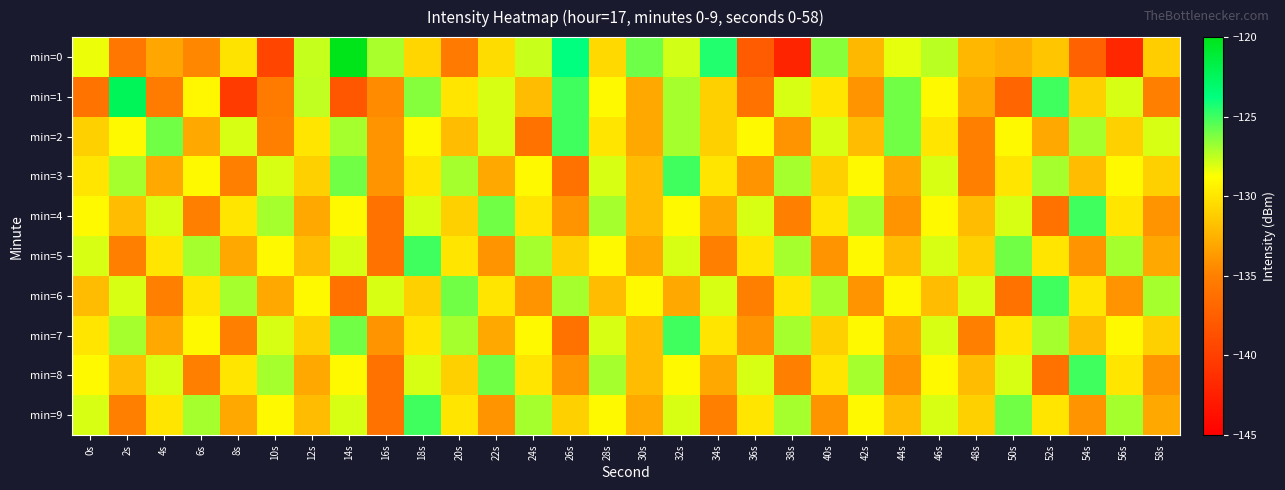

Which series has the largest range (max minus min)?

min=0